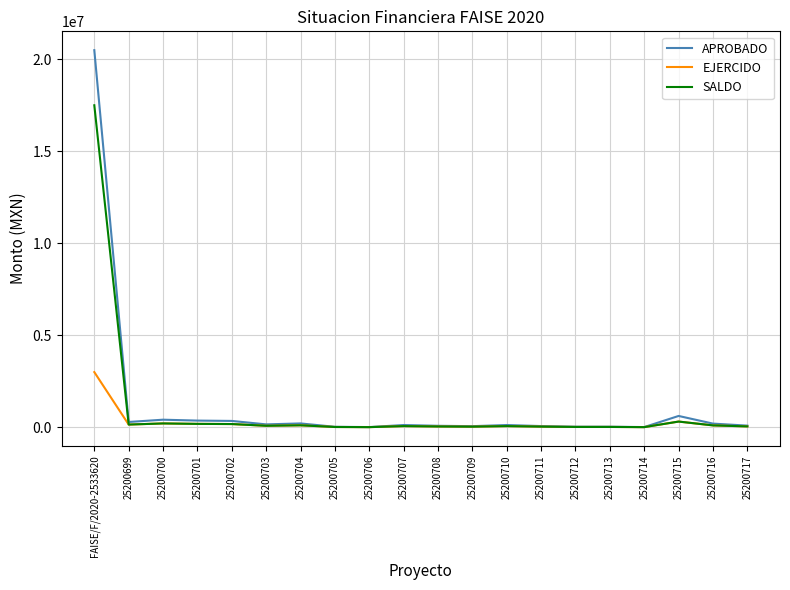

Which category has the highest value across all series?

FAISE/F/2020-2533620